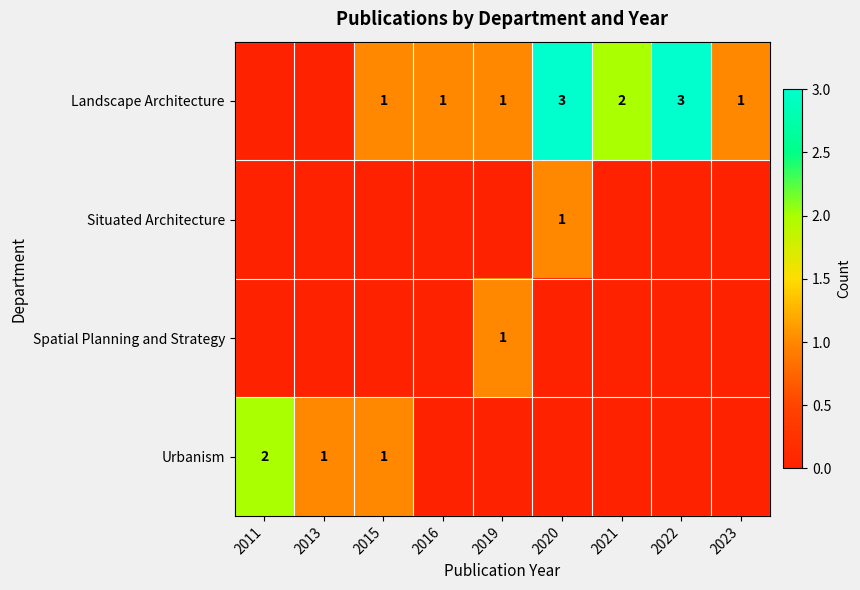

The value of Landscape Architecture at 2015 is 1. True or false?

True